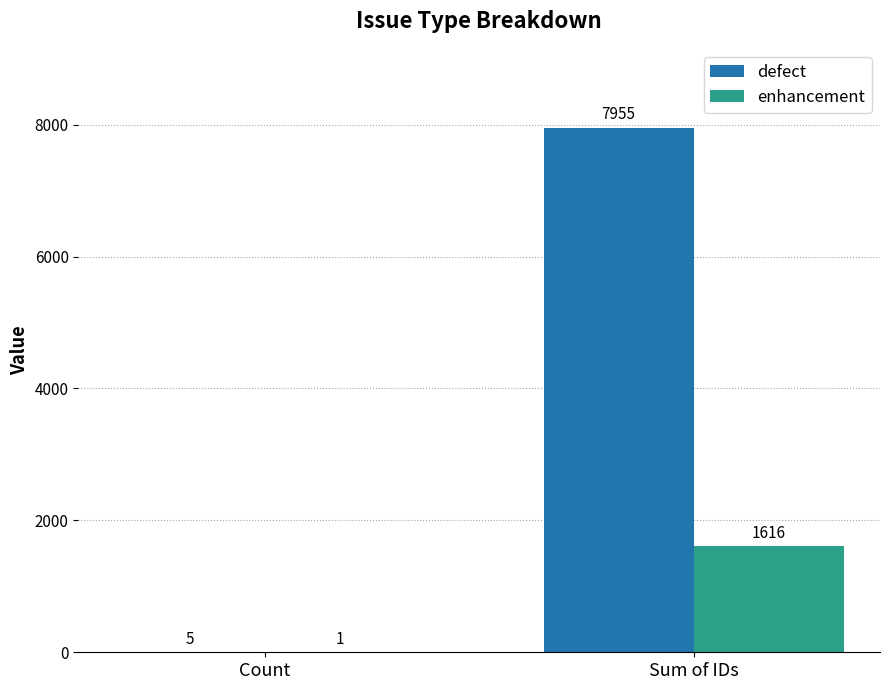

Which series has the largest range (max minus min)?

defect